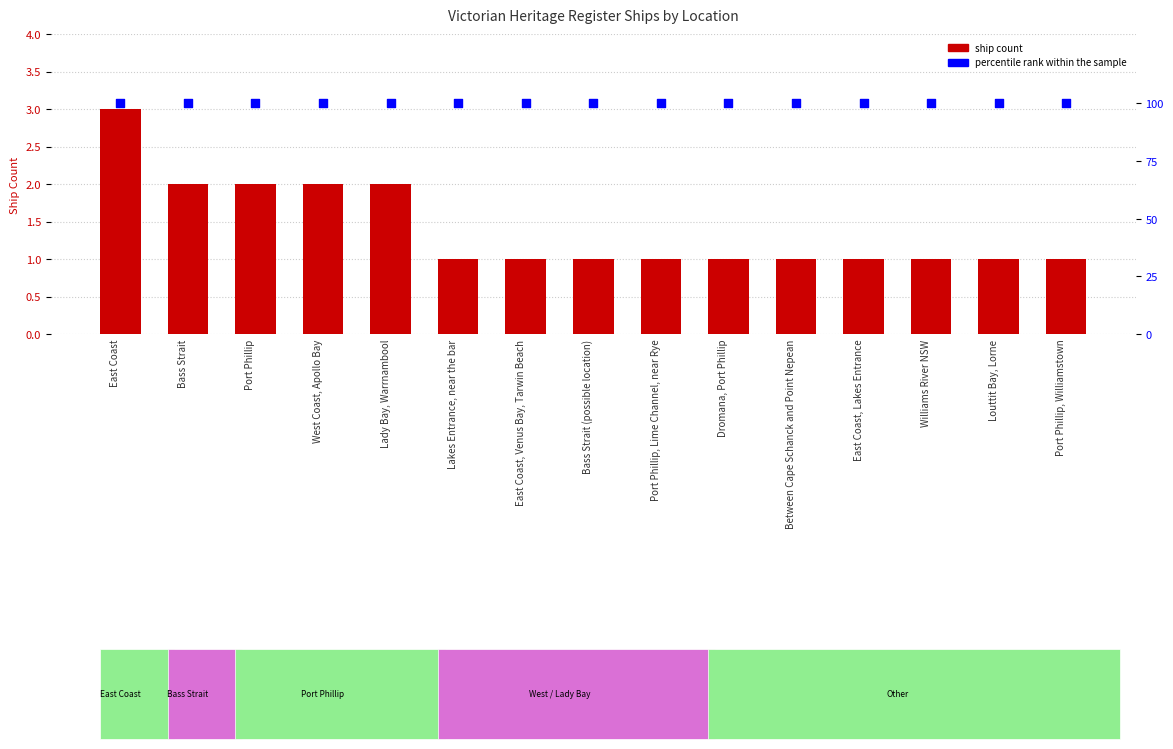

At which category is the sum across all series the highest?

East Coast